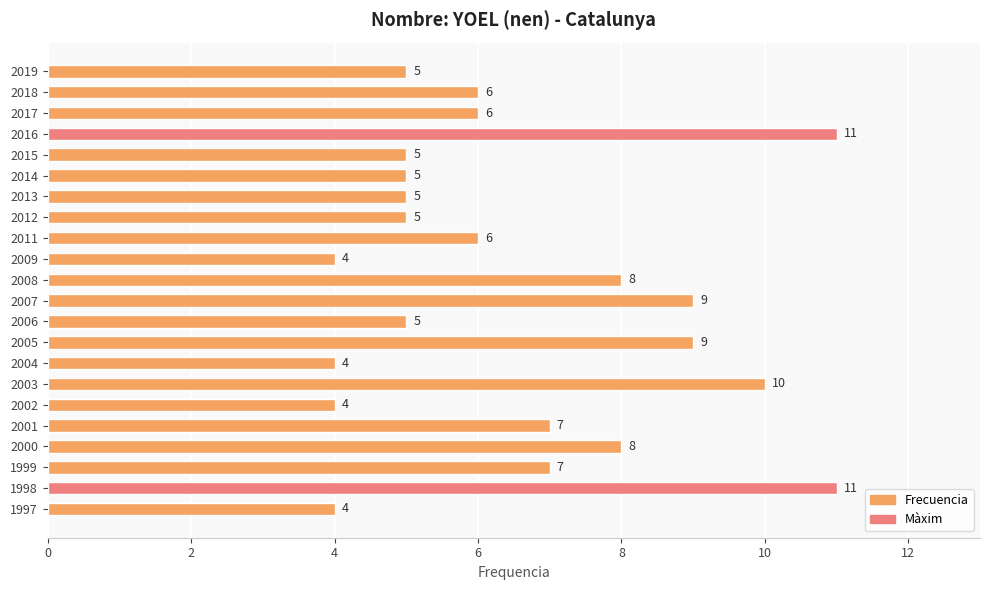

What is the sum of the values at 2011 and 2006?

11